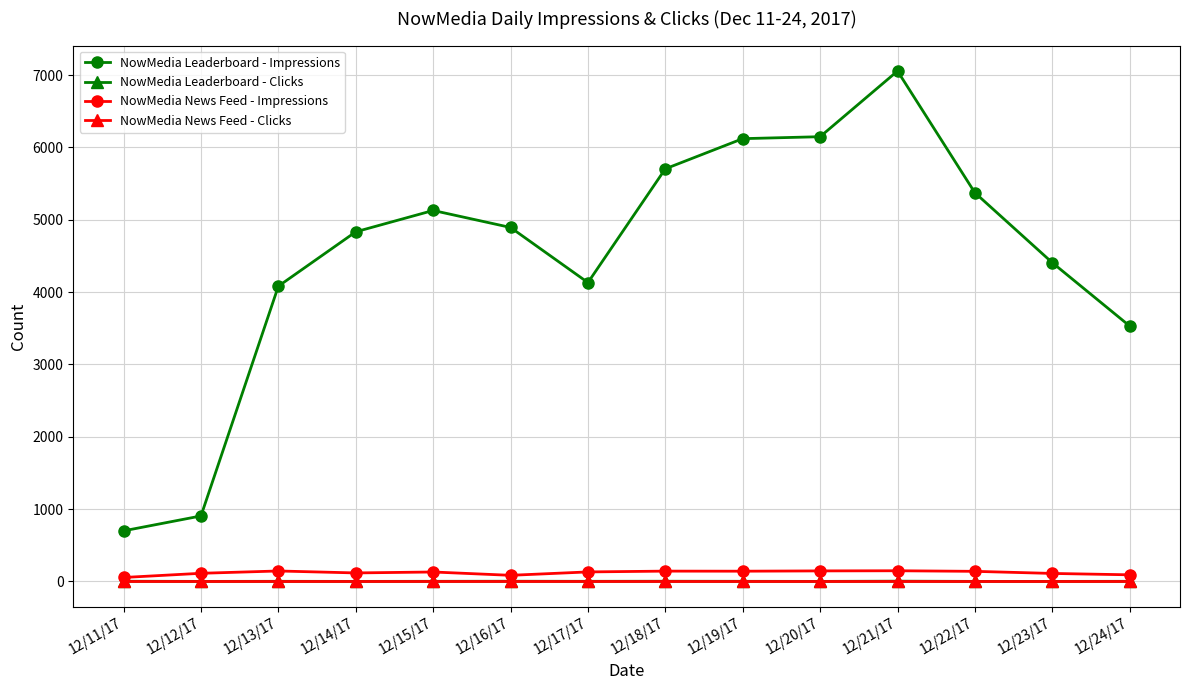

Which series has the widest spread of values?

NowMedia Leaderboard - Impressions